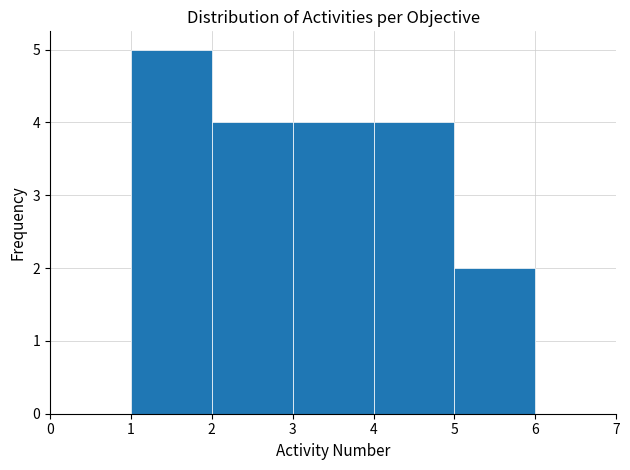

Over which range of the x-axis is the bar tallest?

1 to 2